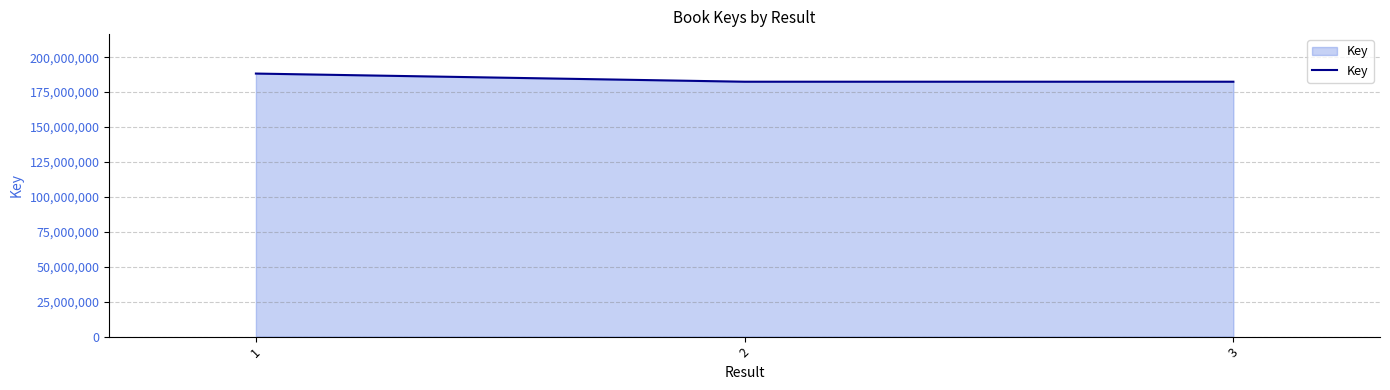

At which label does the data first exceed 182455022?

1